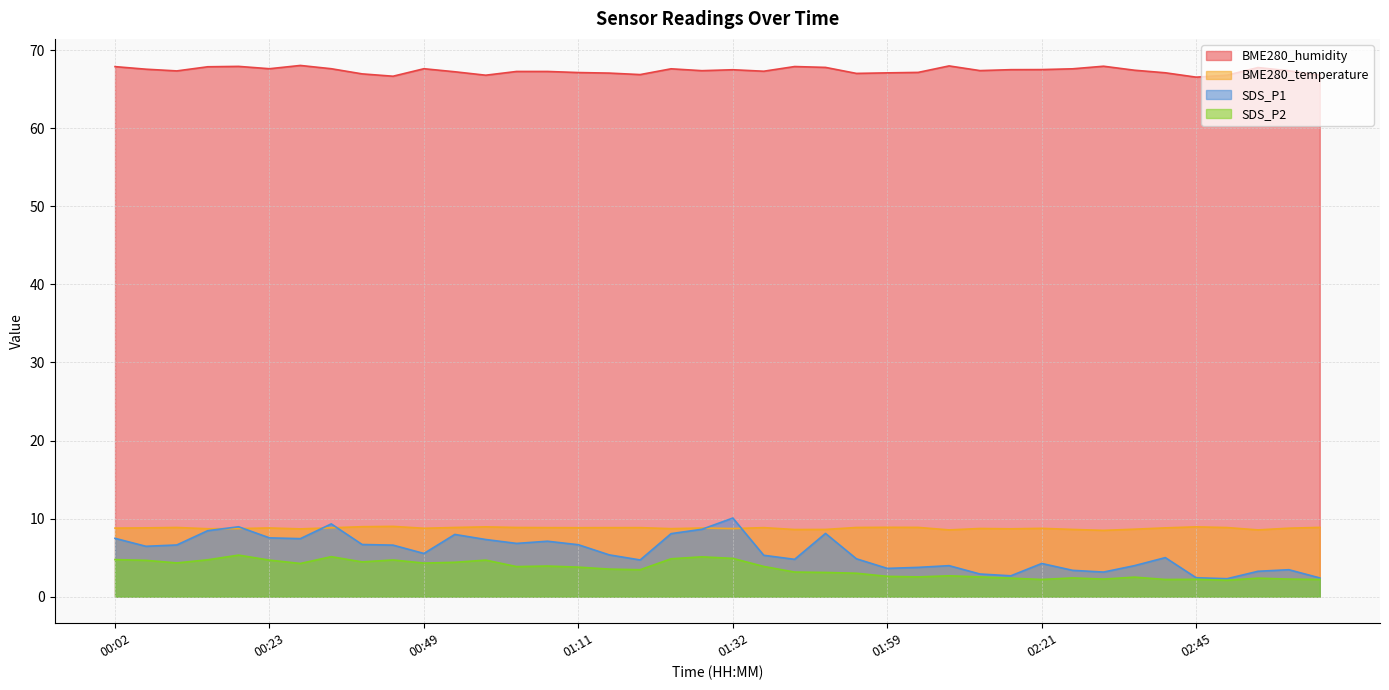

True or false: BME280_humidity has a value of 67.4 at 02:35.

True